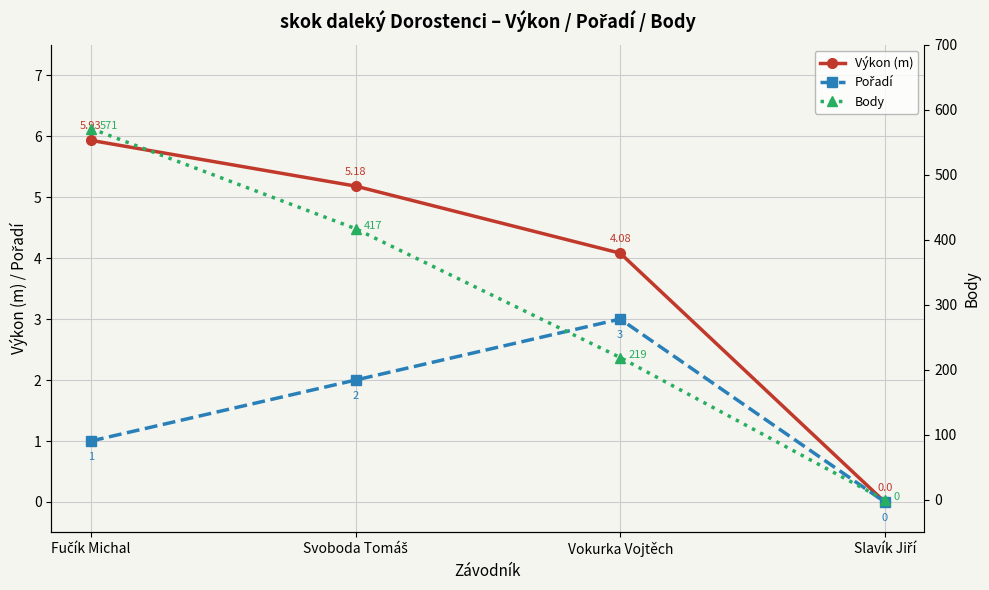

How many lines are shown in the chart?

3